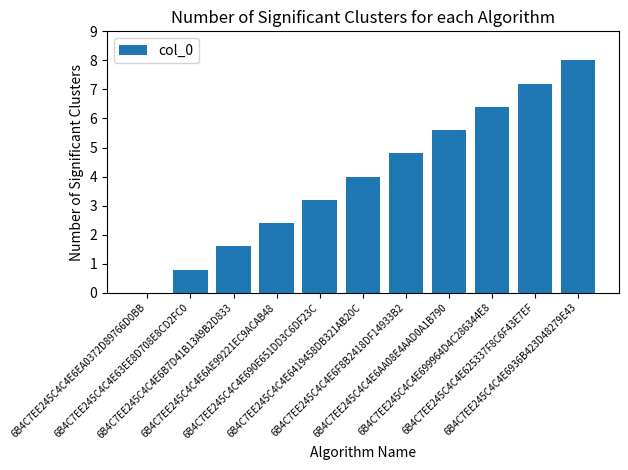

What is the sum of the values at 6B4C7EE245C4C4E6AE99221EC9ACAB48 and 6B4C7EE245C4C4E6B7D41B13A9B2D833?

4.0